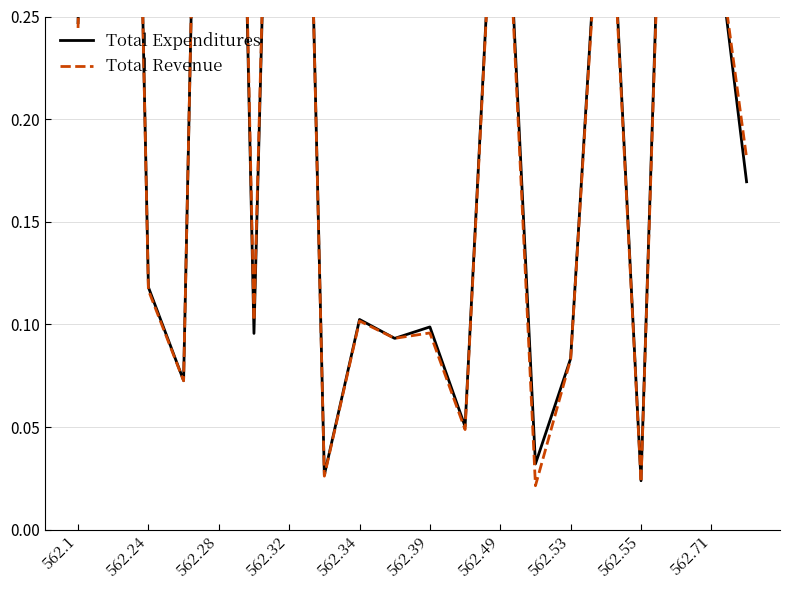

Is this an area chart (filled region under the line)?

No